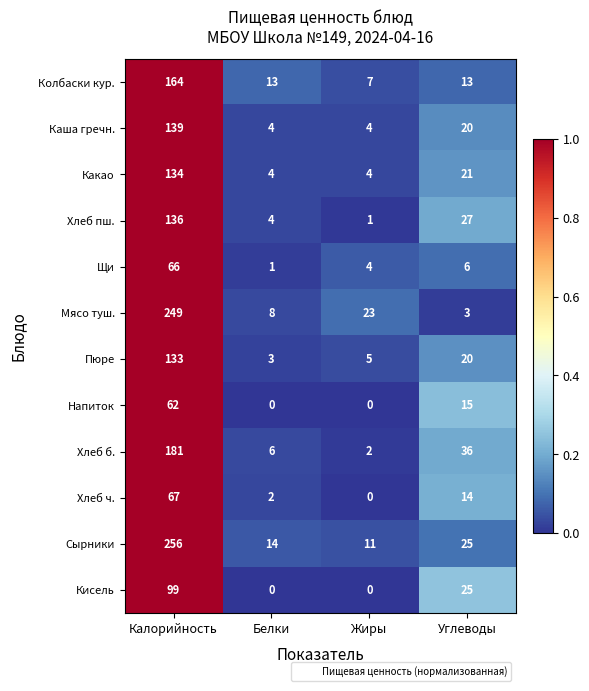

List the labels in order of Сырники value, smallest first.

Жиры, Белки, Углеводы, Калорийность